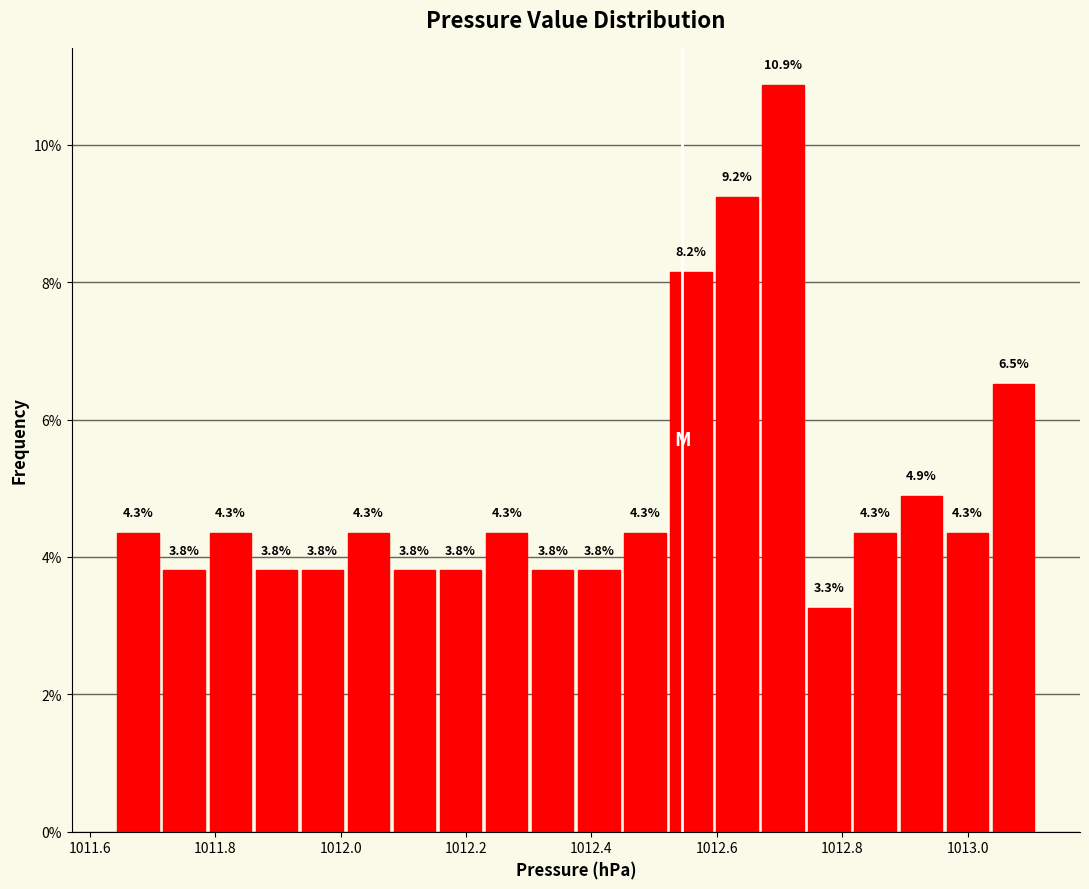

Around what value on the x-axis is the tallest bar? Give the approximate position of its centre, as read against the axis.

1012.70